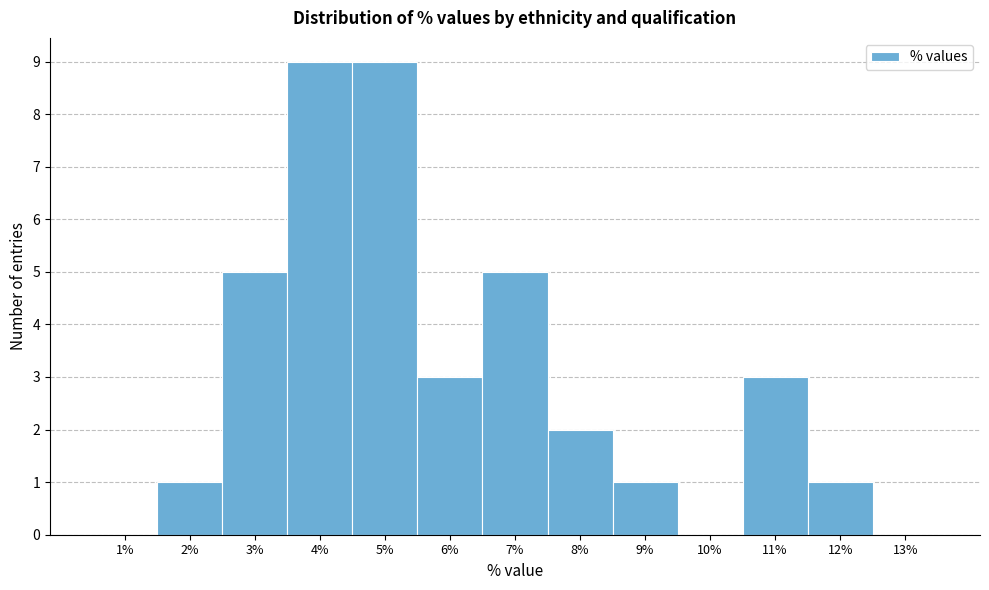

Reading left to right, list every bar in this chart as the range it spans on the x-axis followed by its height. The values are not printed on the chart, so give them approximately, as read against the axis.

0.5 to 1.5: 0
1.5 to 2.5: 1
2.5 to 3.5: 5
3.5 to 4.5: 9
4.5 to 5.5: 9
5.5 to 6.5: 3
6.5 to 7.5: 5
7.5 to 8.5: 2
8.5 to 9.5: 1
9.5 to 10.5: 0
10.5 to 11.5: 3
11.5 to 12.5: 1
12.5 to 13.5: 0